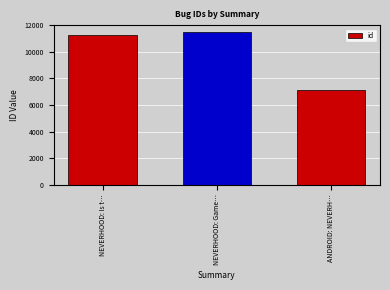

What is the ratio of the value at ANDROID: NEVERH… to the value at NEVERHOOD: Game…?

0.6